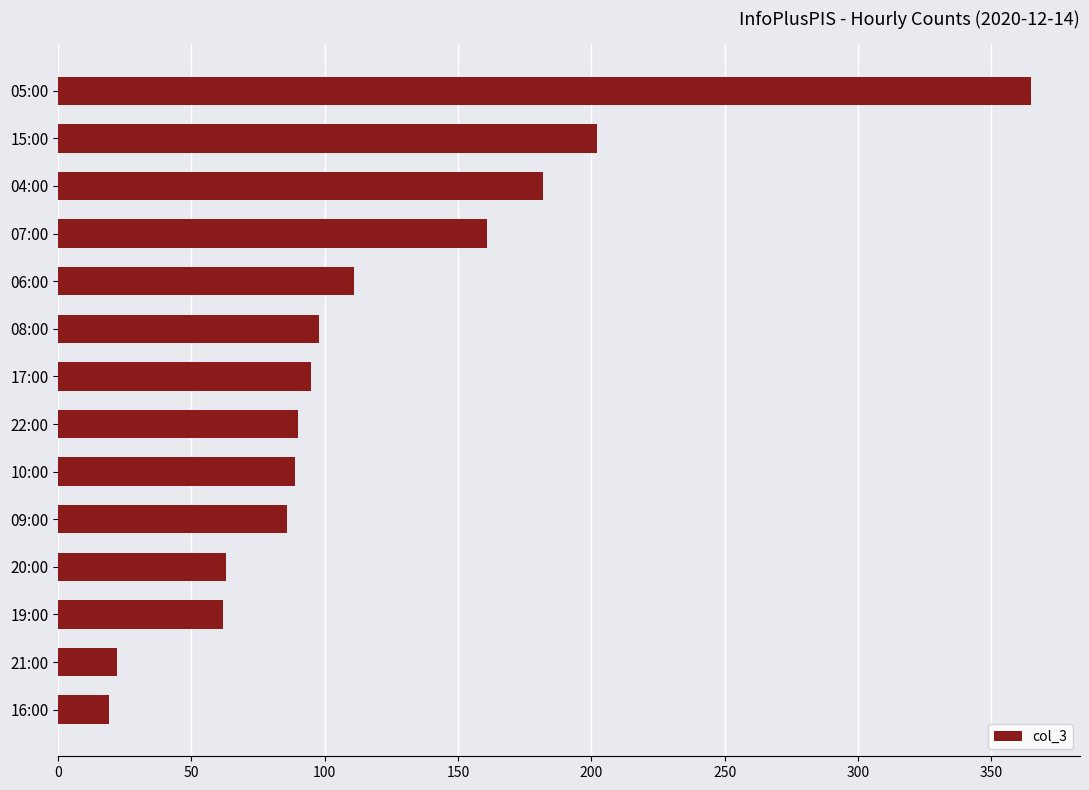

What is the change in value from 06:00 to 15:00?

+91